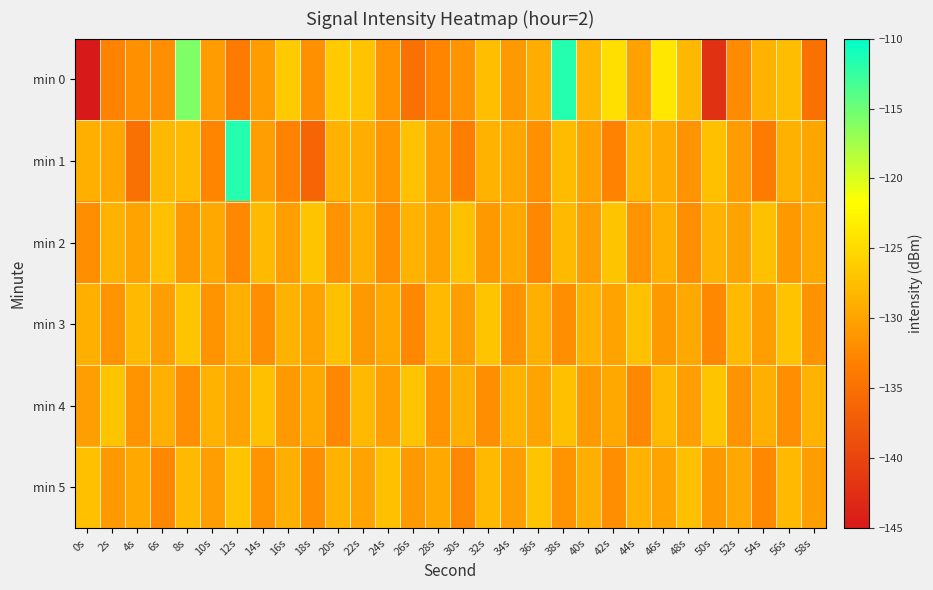

How many data points does each series have?

30